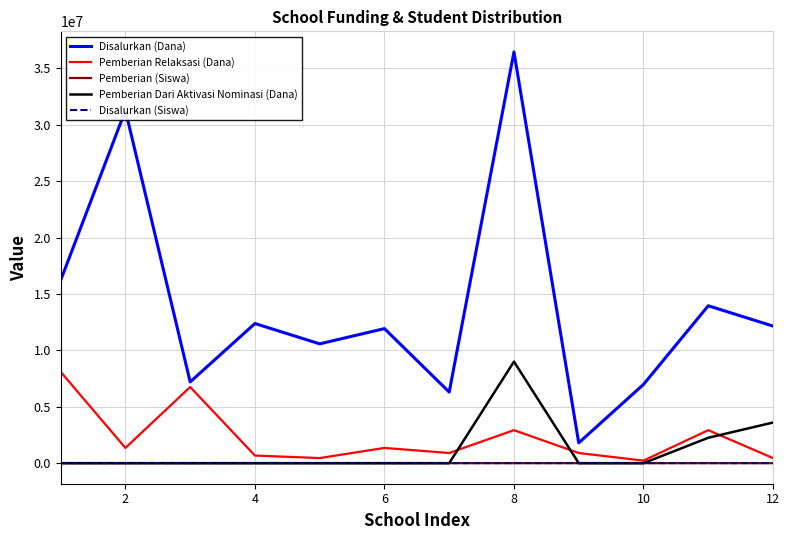

Which series has the largest range (max minus min)?

Disalurkan (Dana)